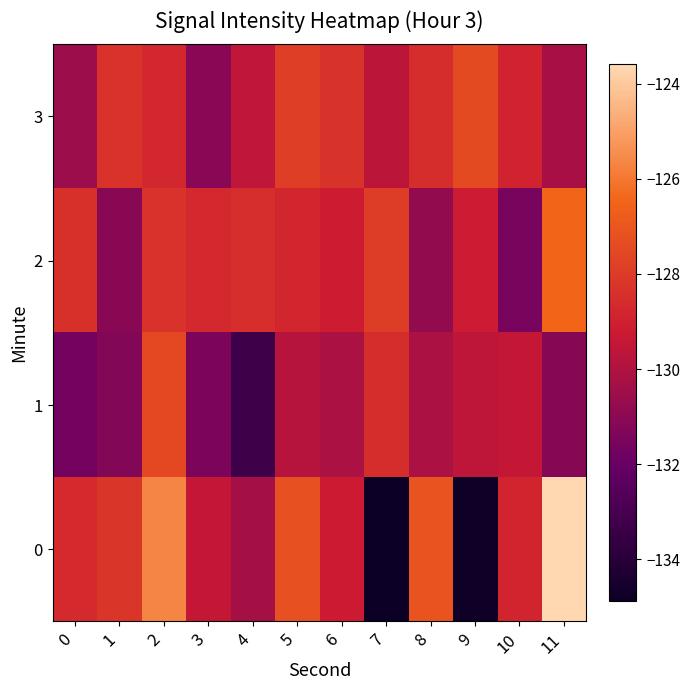

Reading right to left, extract all data points from this chart.

0: 11=-123.6	10=-128.8	9=-134.8	8=-127.1	7=-134.9	6=-129.2	5=-127.2	4=-130.3	3=-129.4	2=-125.7	1=-128.2	0=-128.7
1: 11=-131.2	10=-129.5	9=-129.6	8=-130.1	7=-128.5	6=-130.1	5=-129.8	4=-133.3	3=-131.4	2=-127.5	1=-131.2	0=-131.7
2: 11=-126.5	10=-131.6	9=-129.2	8=-130.8	7=-128.0	6=-129.1	5=-128.8	4=-128.5	3=-128.7	2=-128.3	1=-131.1	0=-128.4
3: 11=-130.2	10=-128.8	9=-127.5	8=-128.6	7=-129.7	6=-128.3	5=-127.9	4=-129.6	3=-131.1	2=-128.7	1=-128.3	0=-130.6